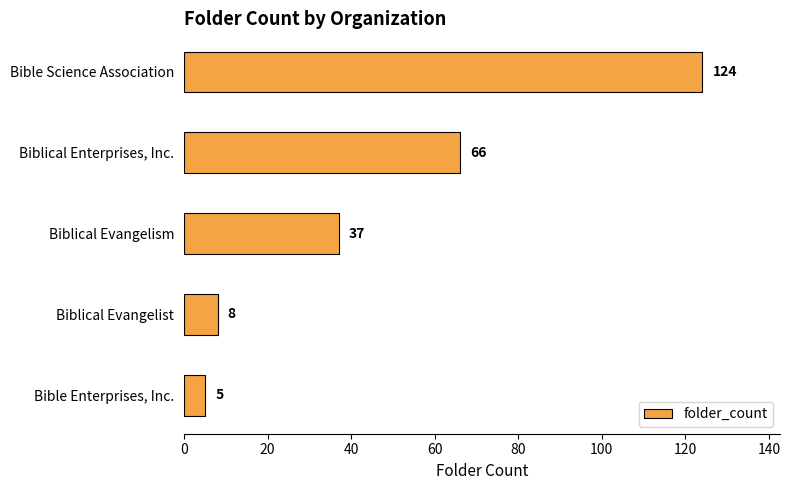

What is the difference between the second highest and minimum values?

61